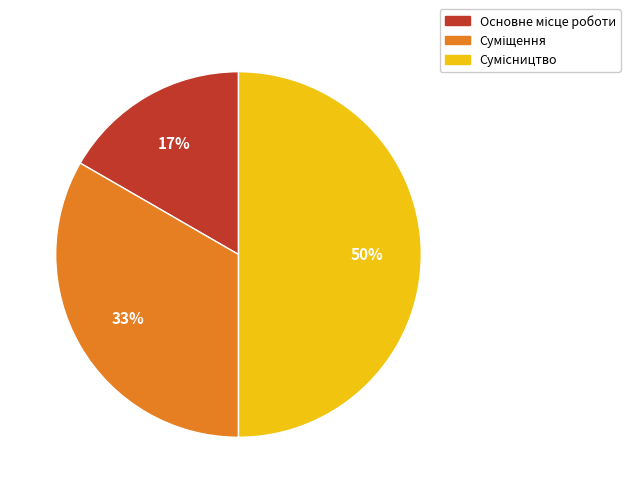

To the nearest percent, what is the difference between the largest and smallest slice percentages?

33%